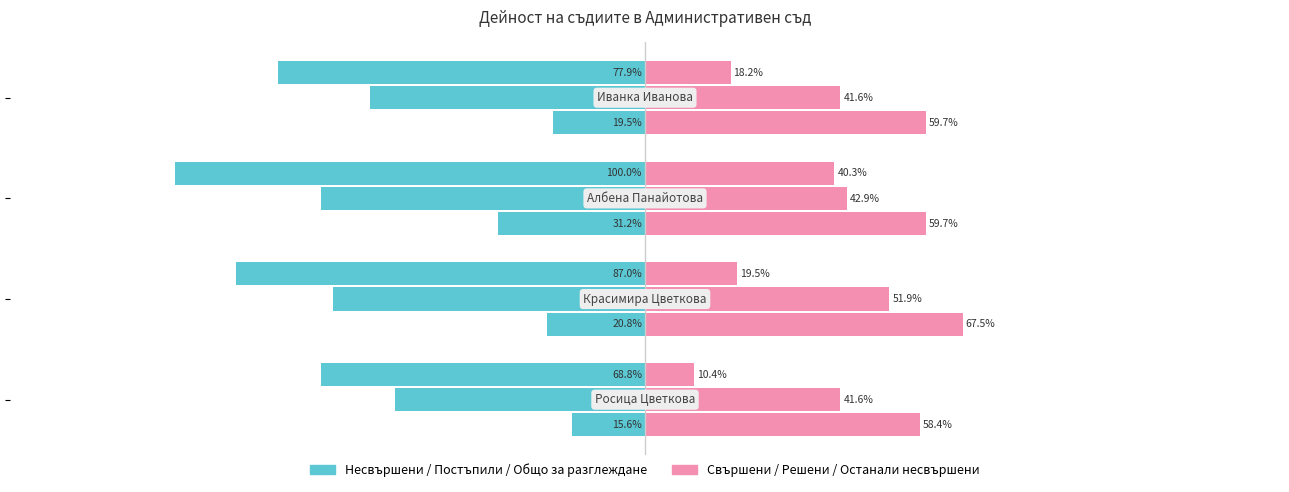

At how many categories does at least one series exceed -17?

4